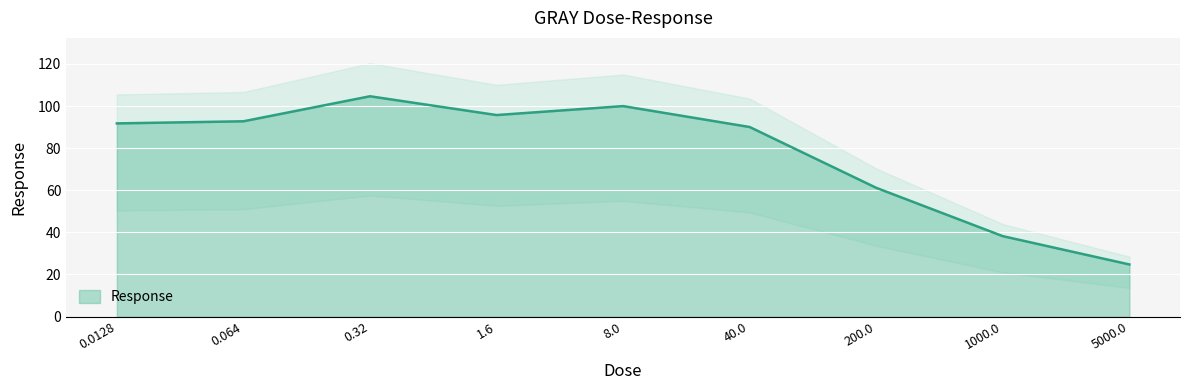

Reading right to left, extract all data points from this chart.

5000.0=24.7	1000.0=38.2	200.0=61.1	40.0=90.0	8.0=100.0	1.6=95.7	0.32=104.6	0.064=92.7	0.0128=91.7